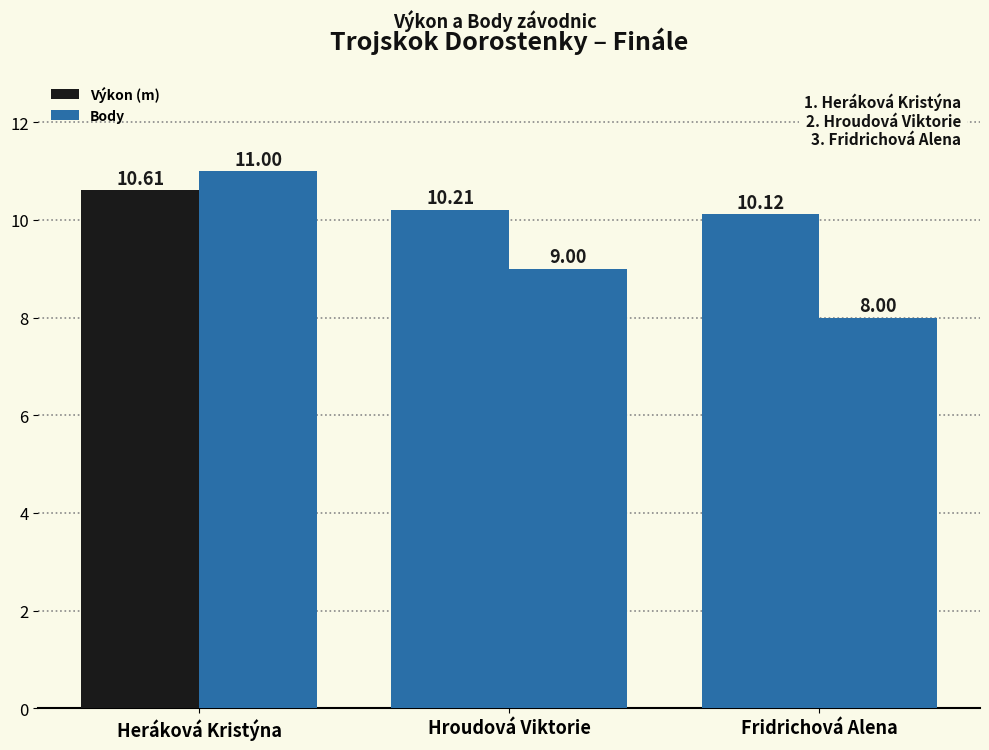

Are the bars grouped side by side (vs. stacked)?

Yes